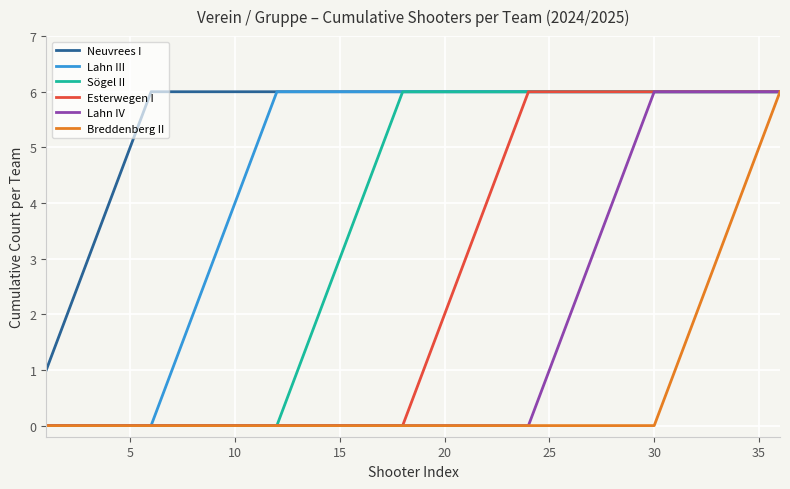

How many distinct data groups are displayed?

6